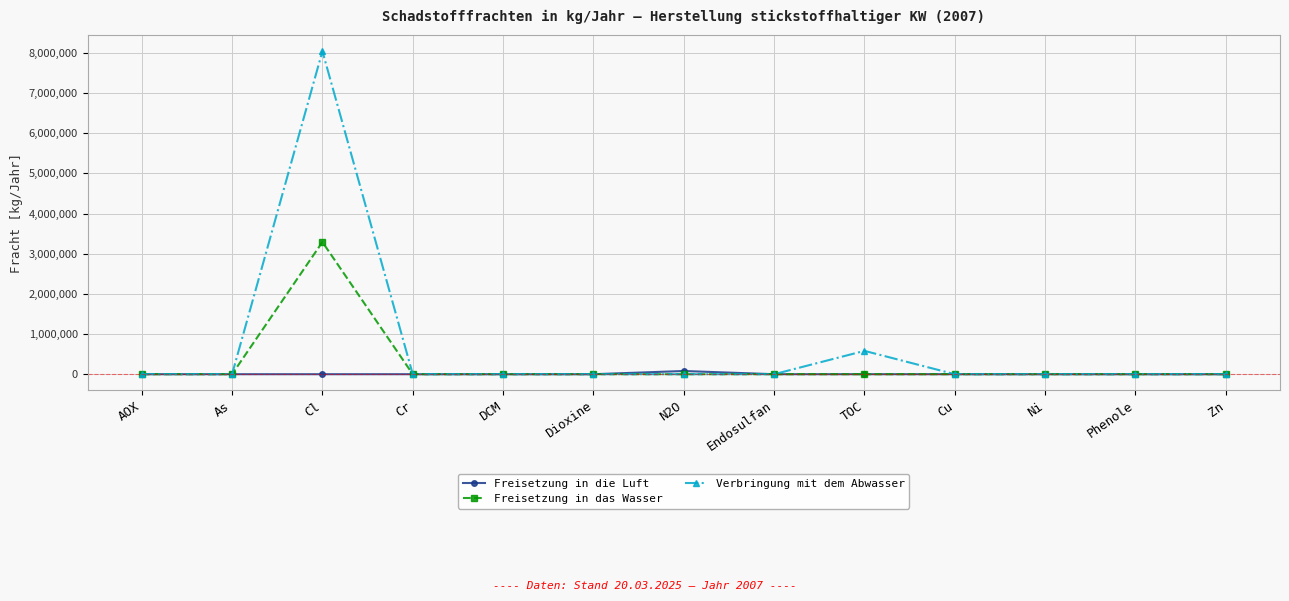

What is the maximum value shown in the chart?

8040000